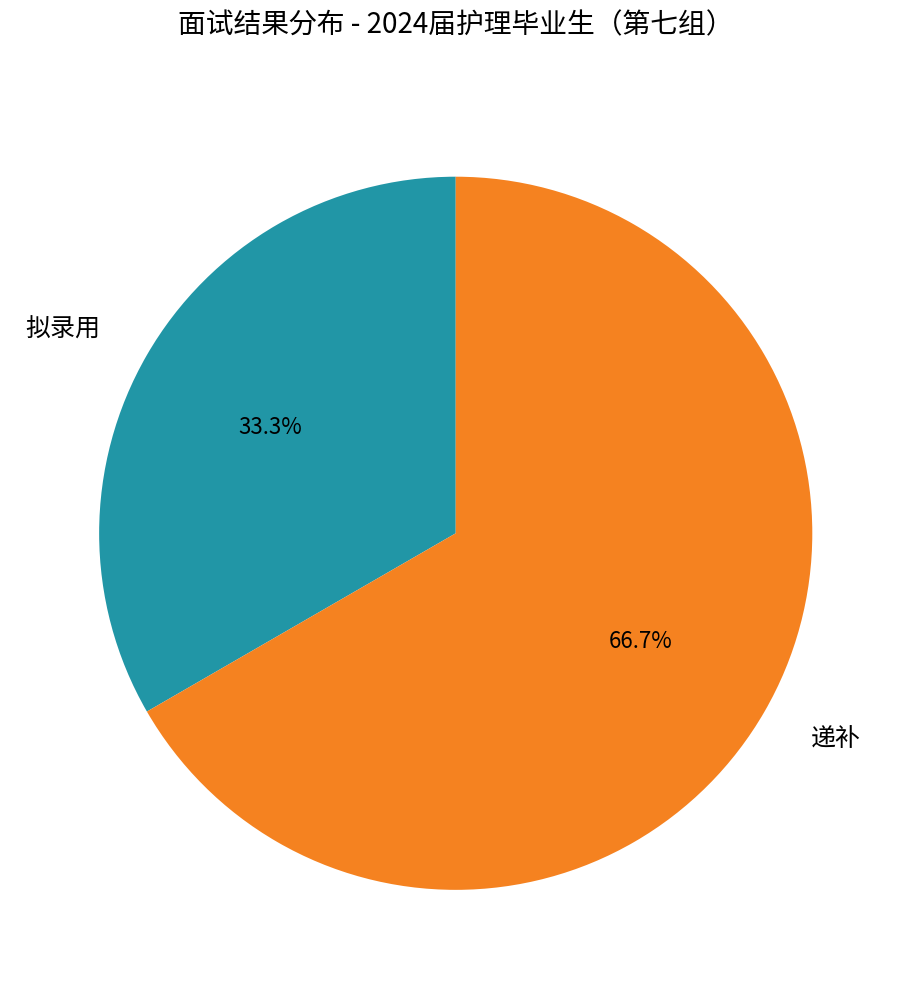

True or false: 递补 accounts for 54% of the total.

False